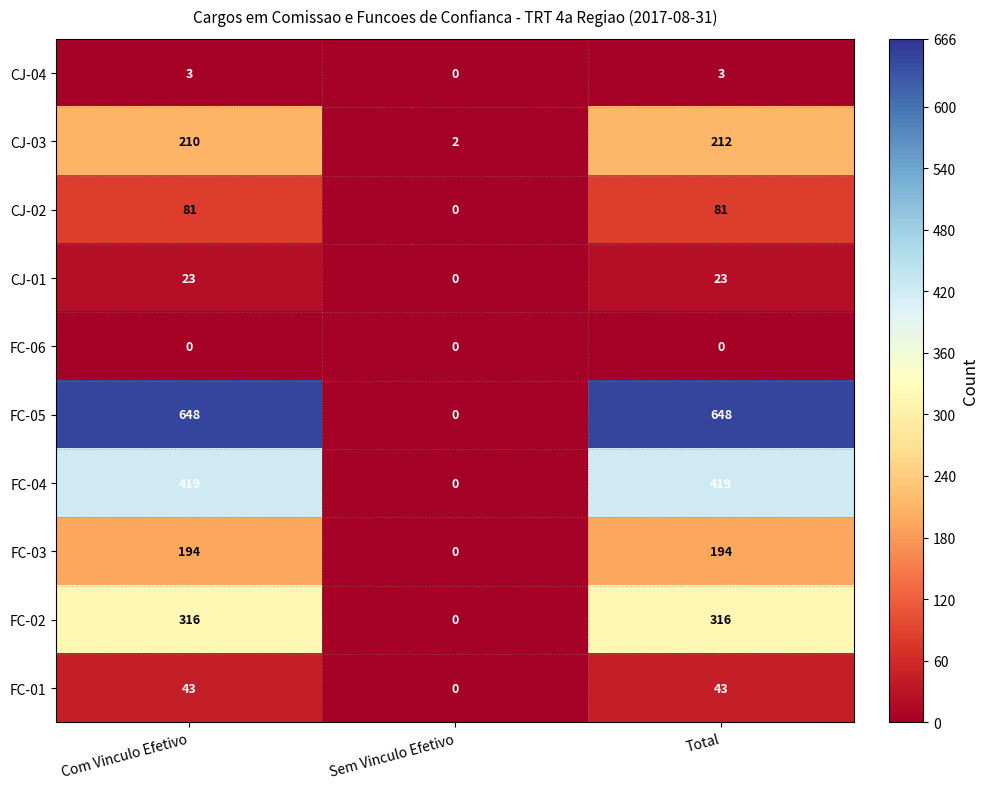

How many values in CJ-02 are above zero?

2